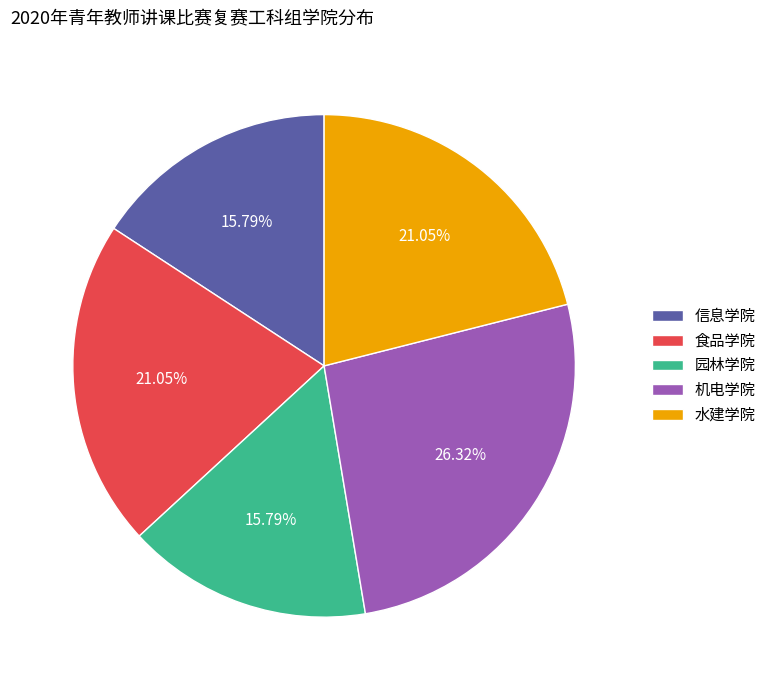

What is the ratio of the value at 水建学院 to the value at 信息学院?

1.3